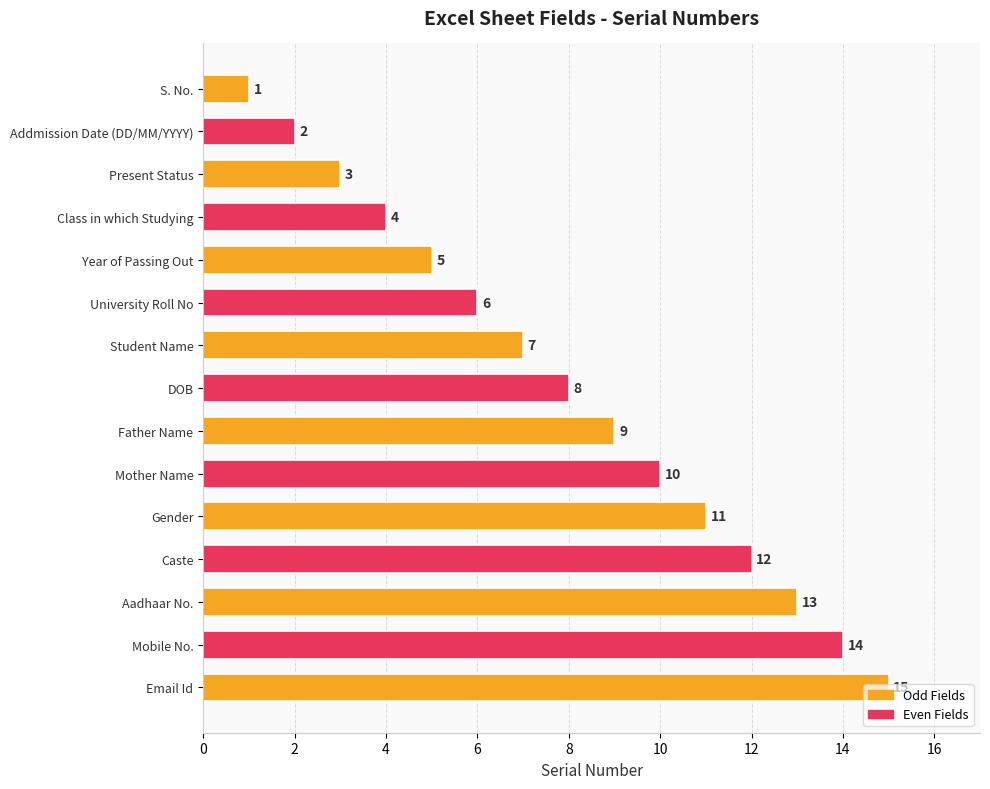

How many bars are there in total?

15